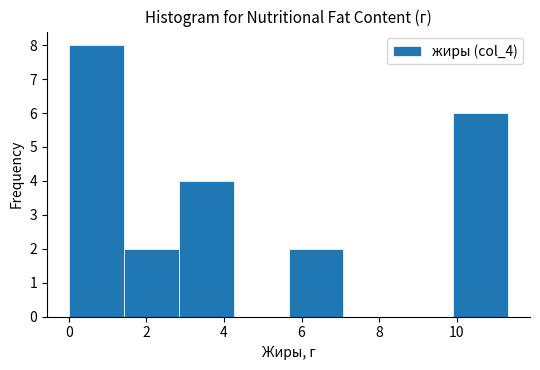

Over which range of the x-axis is the bar tallest?

0.0 to 1.4